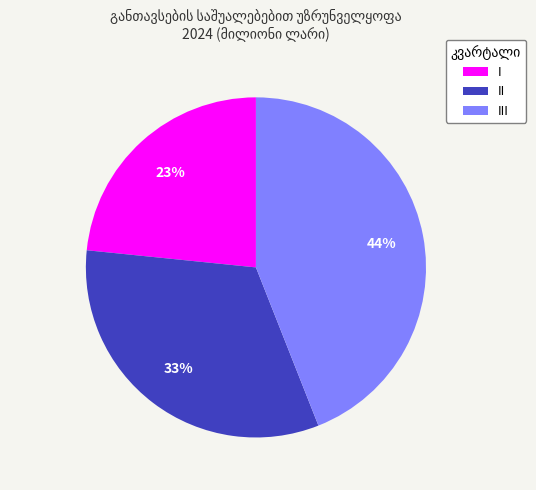

Is the sum of II and III greater than half?

Yes